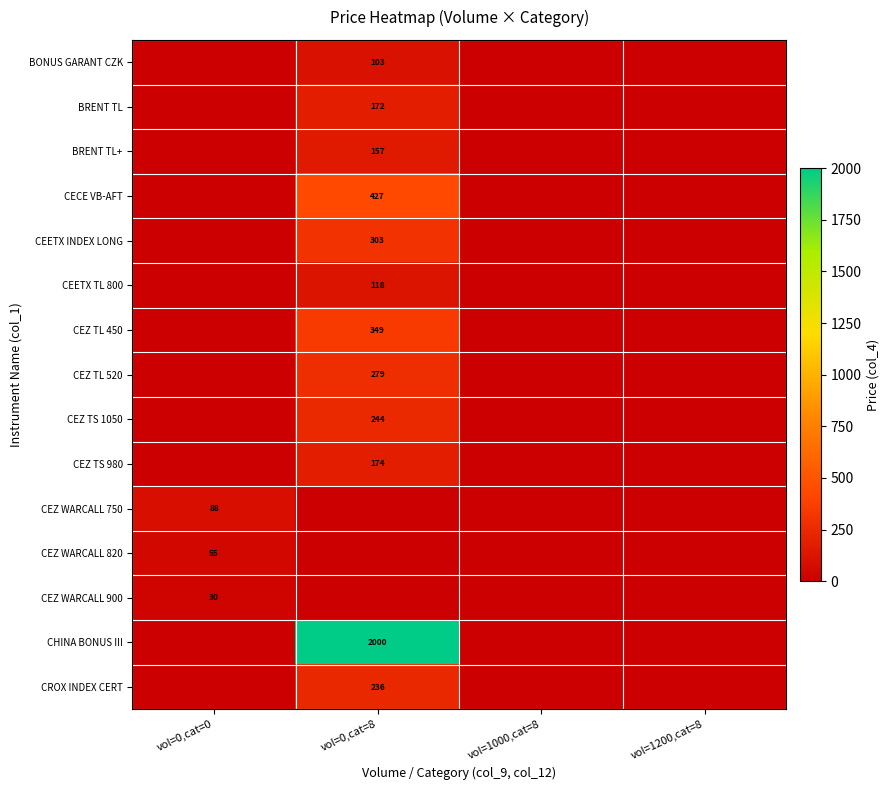

The value of CECE VB-AFT at vol=0,cat=8 is 669.9. True or false?

False